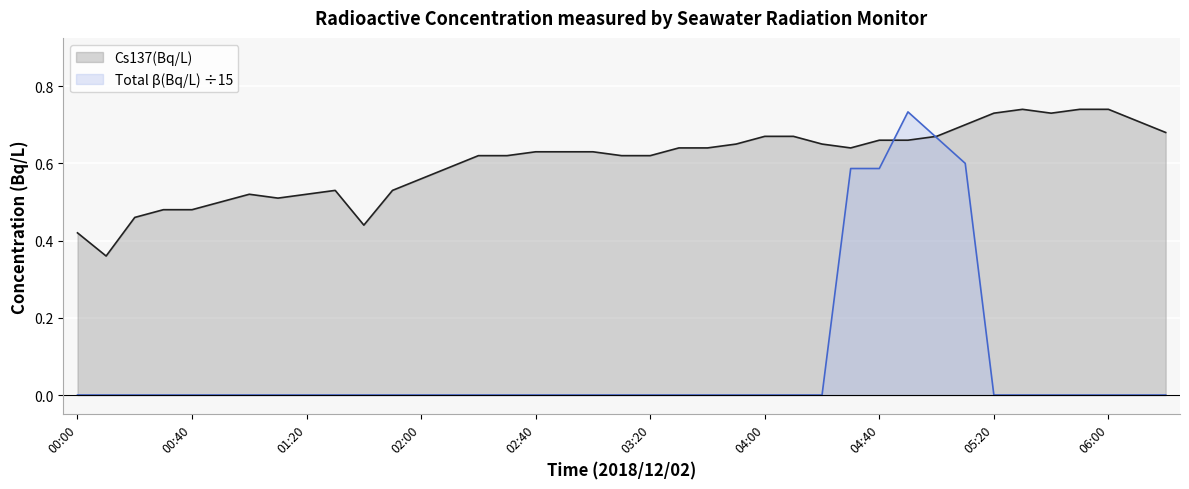

Rank the series by their average value, from highest to lowest.

Cs137(Bq/L), Total β(Bq/L) ÷15